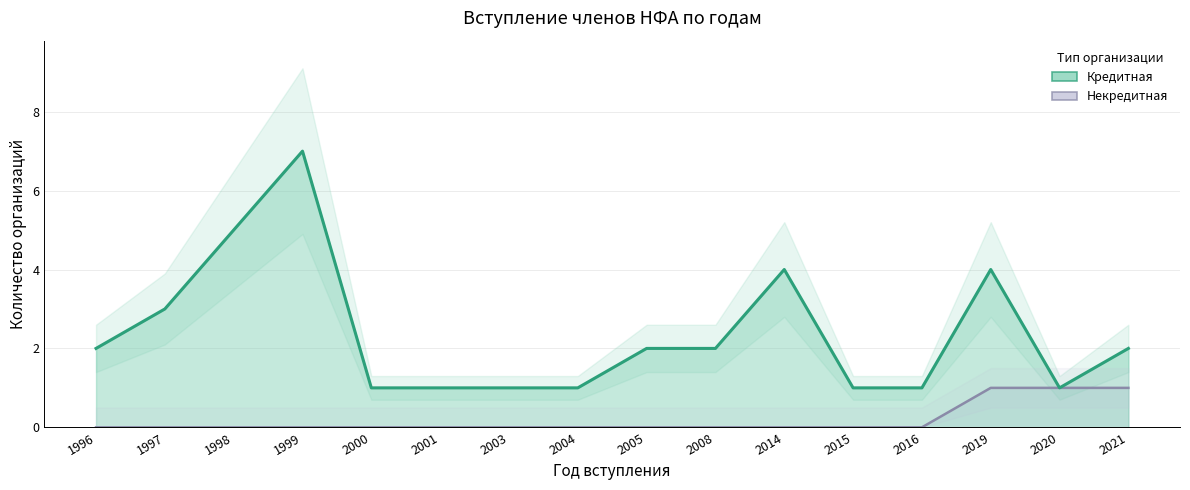

Is it true that Некредитная equals 0 at 2008?

True